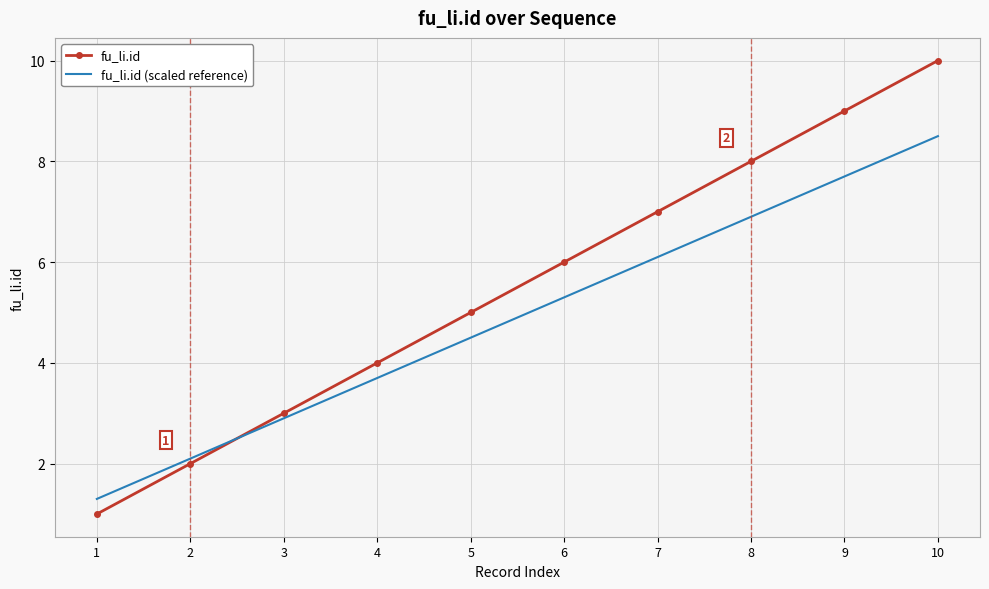

How many values in the fu_li.id (scaled reference) series exceed 5?

5